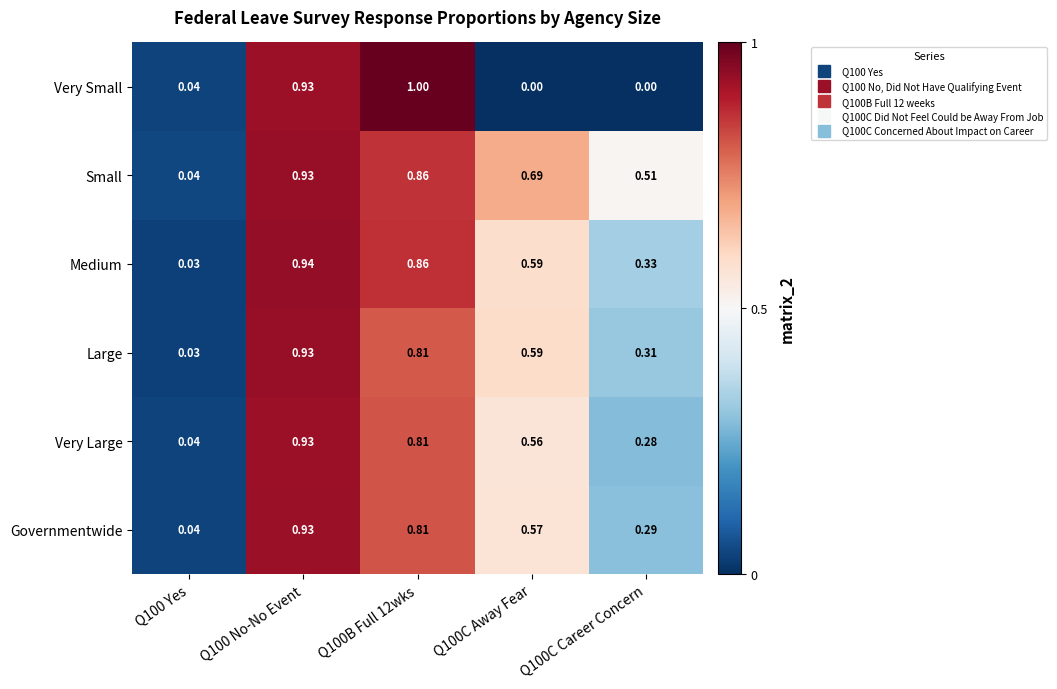

At Q100C Career Concern, list the series in order from smallest to largest.

Very Small, Very Large, Governmentwide, Large, Medium, Small